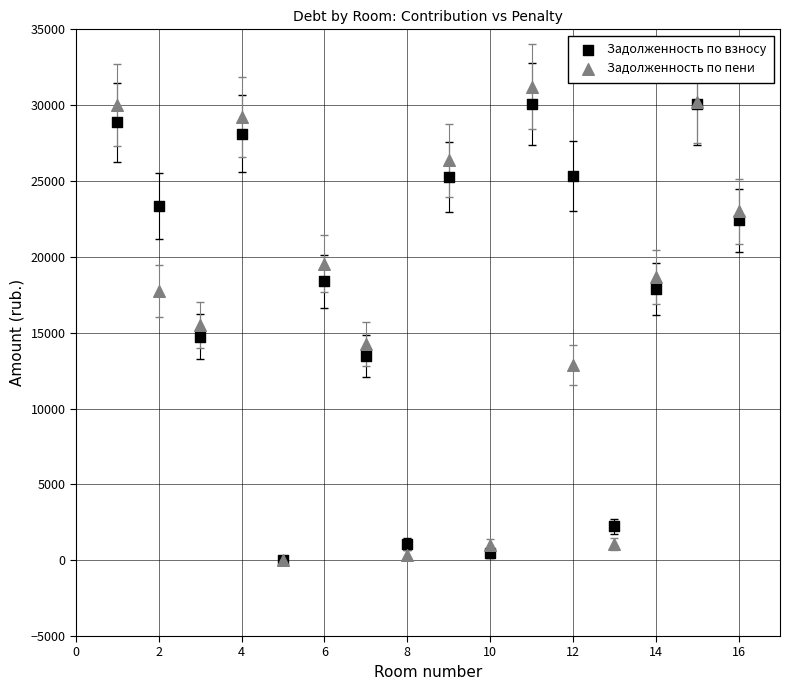

What are all the series names shown in the legend?

Задолженность по взносу, Задолженность по пени